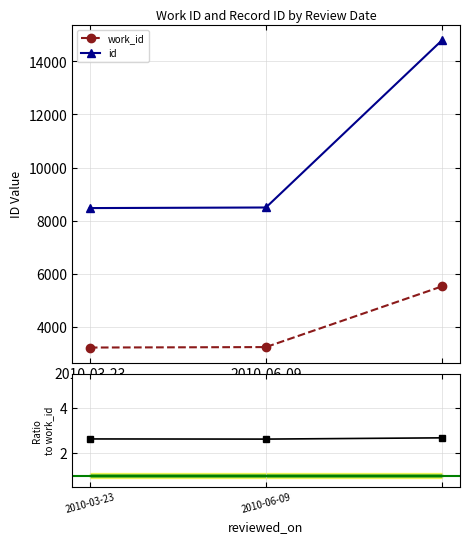

At how many categories does at least one series exceed 12462?

1